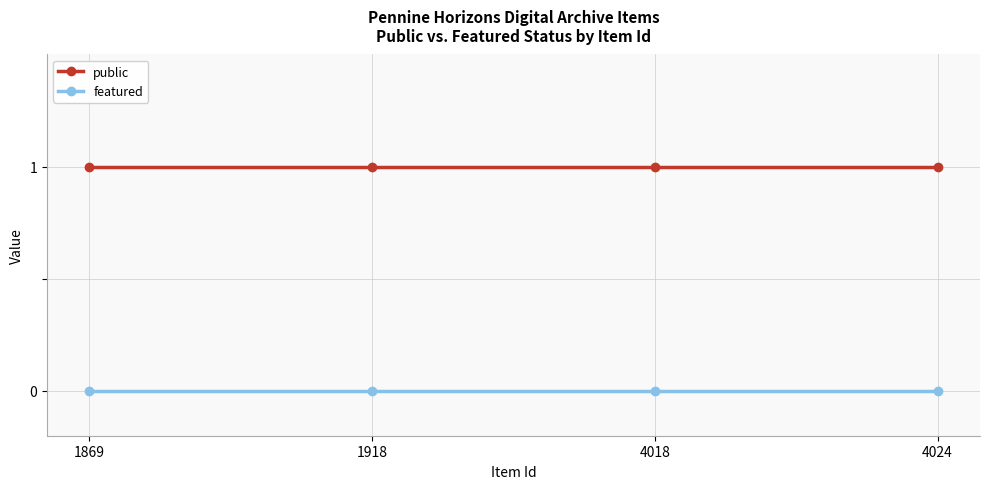

What is the sum of all public values?

4